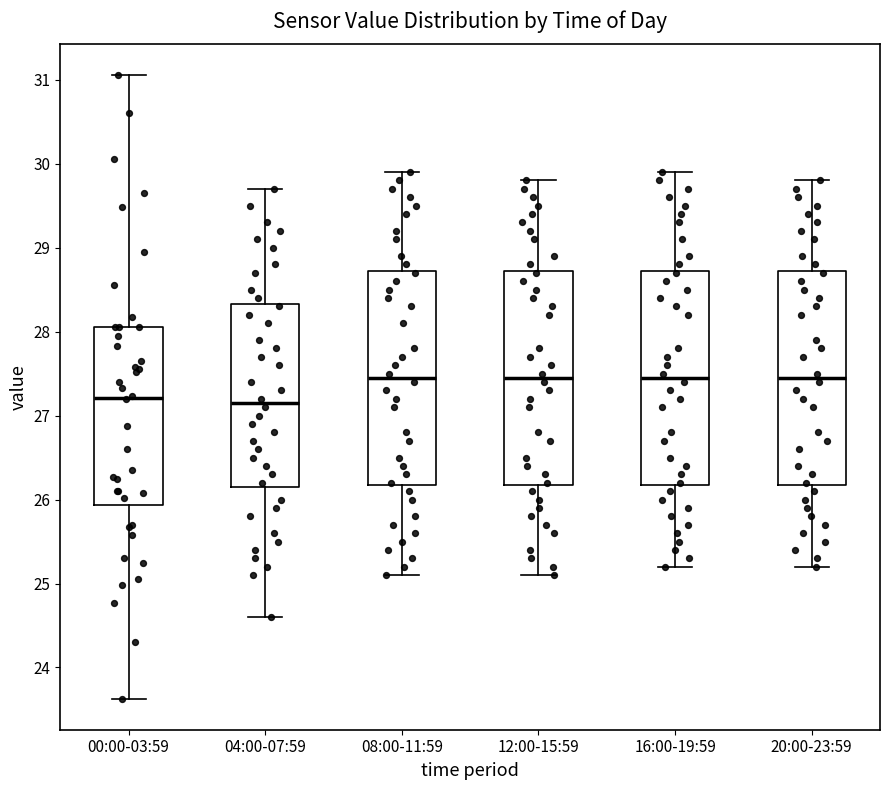

Reading left to right, transcribe this box plot: for each box, give where its median line is, the range the box spans, and where its two whiskers end, as read against the y-axis. The values are not printed on the chart, so give them approximately, as read against the axis.

00:00-03:59: median 27.2, box 25.9 to 28.1, whiskers 23.6 to 31.1
04:00-07:59: median 27.2, box 26.2 to 28.3, whiskers 24.6 to 29.7
08:00-11:59: median 27.5, box 26.2 to 28.7, whiskers 25.1 to 29.9
12:00-15:59: median 27.5, box 26.2 to 28.7, whiskers 25.1 to 29.8
16:00-19:59: median 27.5, box 26.2 to 28.7, whiskers 25.2 to 29.9
20:00-23:59: median 27.5, box 26.2 to 28.7, whiskers 25.2 to 29.8